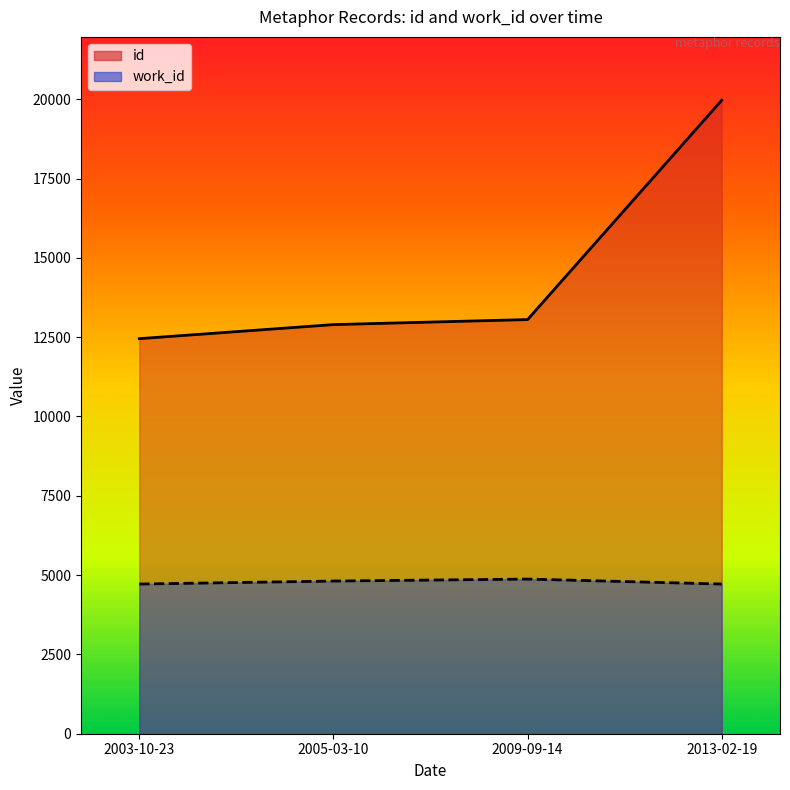

Where does the id series first go above 13054?

2013-02-19